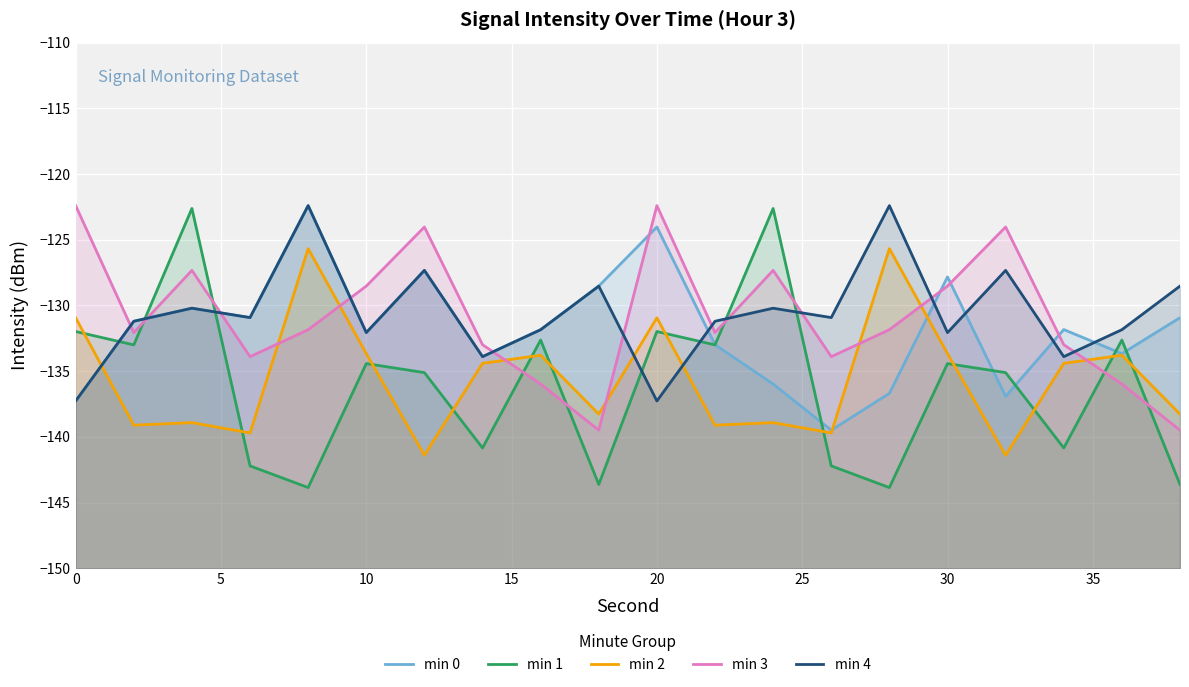

Reading left to right, transcribe all the data shown in this chart.

min 0: -137.3	-131.2	-130.2	-130.9	-122.4	-132.1	-127.3	-133.9	-131.8	-128.5	-124.0	-133.0	-136.0	-139.5	-136.7	-127.8	-136.9	-131.8	-133.7	-130.9
min 1: -132.0	-133.0	-122.6	-142.2	-143.9	-134.4	-135.1	-140.8	-132.6	-143.6	-132.0	-133.0	-122.6	-142.2	-143.9	-134.4	-135.1	-140.8	-132.6	-143.6
min 2: -130.9	-139.1	-138.9	-139.7	-125.7	-133.7	-141.4	-134.4	-133.8	-138.3	-130.9	-139.1	-138.9	-139.7	-125.7	-133.7	-141.4	-134.4	-133.8	-138.3
min 3: -122.4	-132.1	-127.3	-133.9	-131.8	-128.5	-124.0	-133.0	-136.0	-139.5	-122.4	-132.1	-127.3	-133.9	-131.8	-128.5	-124.0	-133.0	-136.0	-139.5
min 4: -137.3	-131.2	-130.2	-130.9	-122.4	-132.1	-127.3	-133.9	-131.8	-128.5	-137.3	-131.2	-130.2	-130.9	-122.4	-132.1	-127.3	-133.9	-131.8	-128.5